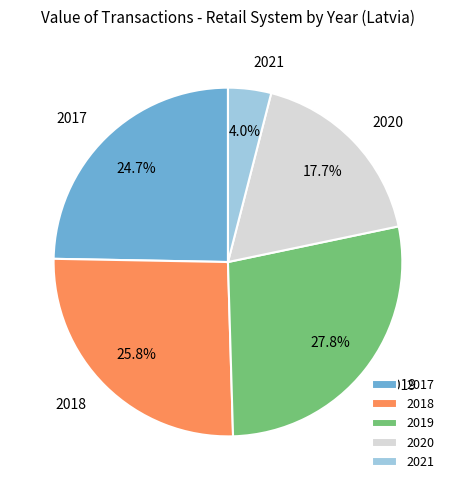

Is it true that 2021 is 4% of the pie?

True